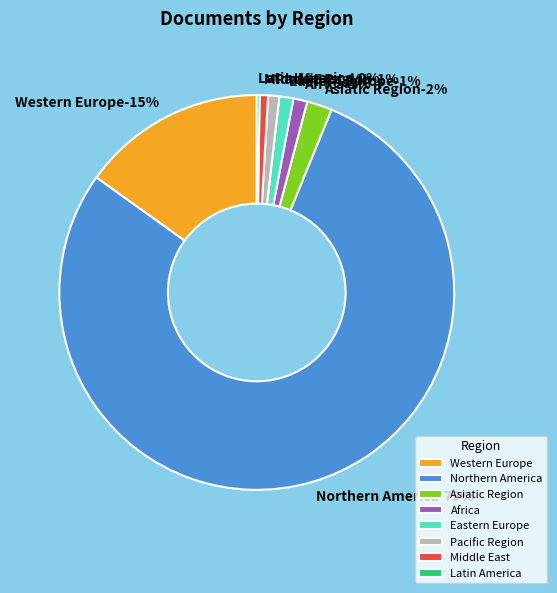

Count the number of slices in the pie.

8